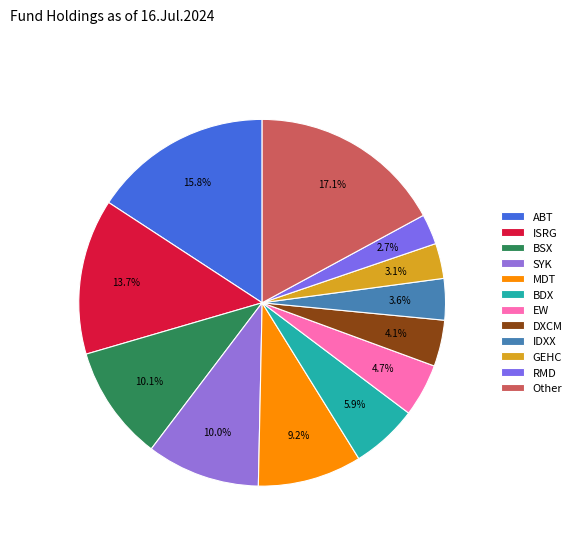

Is there any slice that represents more than half of the pie?

No